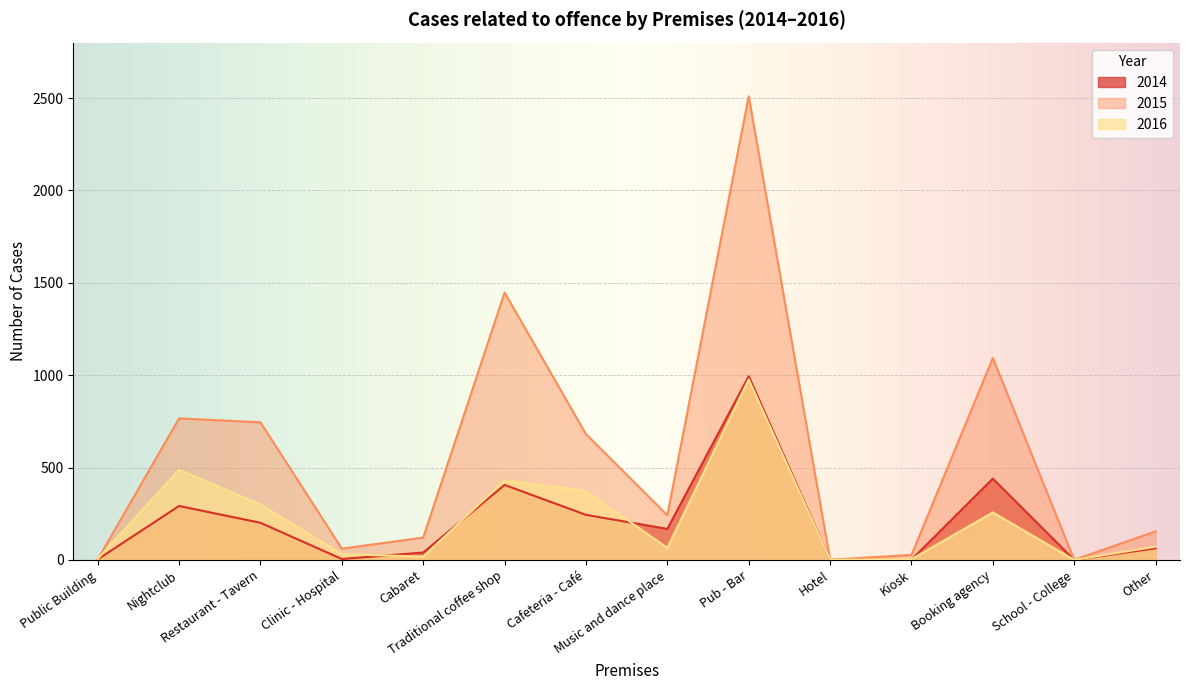

What is the approximate value of 2016 at Music and dance place, to the nearest 50?

50